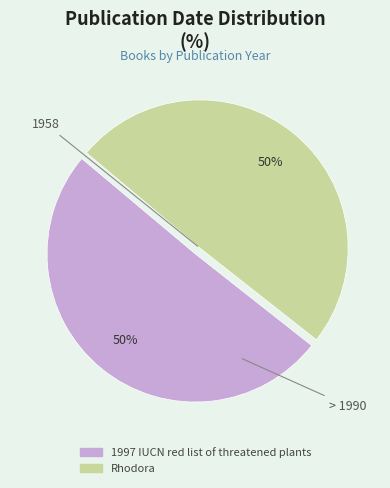

True or false: 1997 IUCN red list of threatened plants accounts for 36% of the total.

False